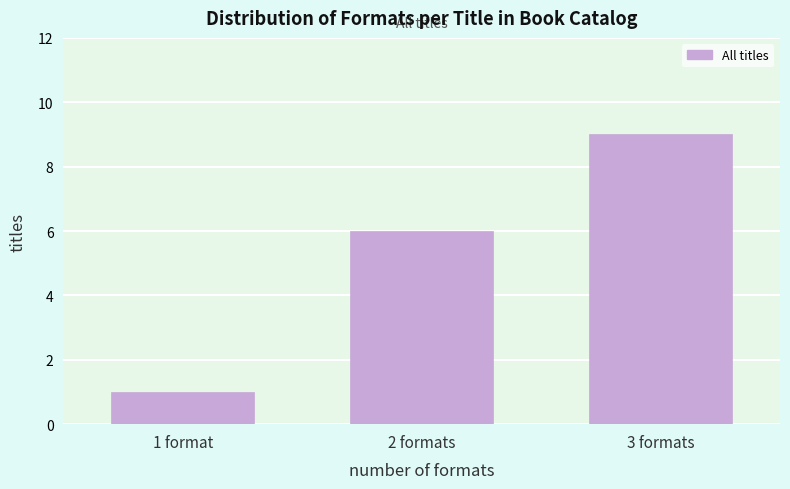

Reading left to right, list all the values displayed in this chart.

1 format=1	2 formats=6	3 formats=9